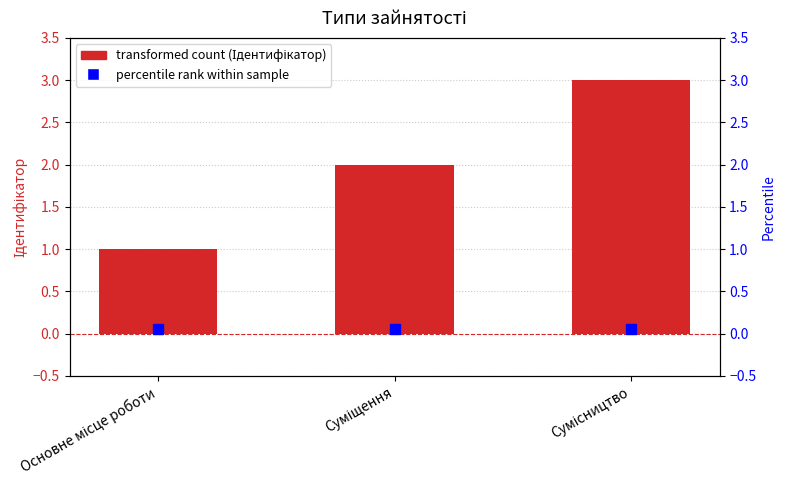

Is it true that the value at Сумісництво is 1?

False